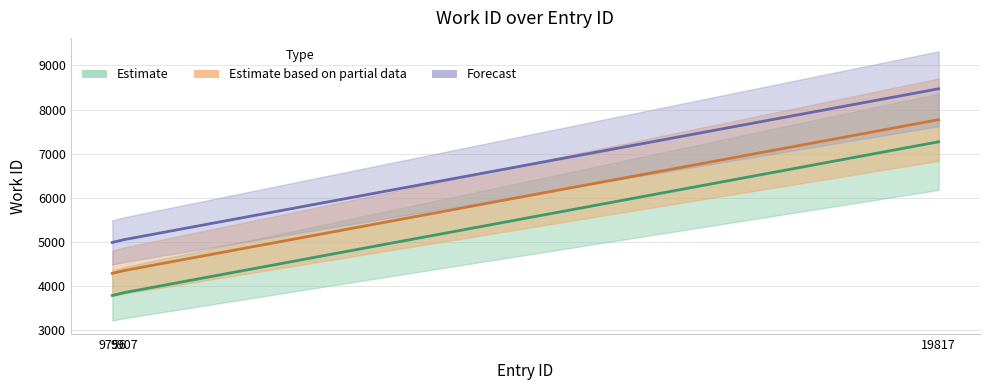

Approximately how many times larger is the value at 9907 compared to 9756?

1.0